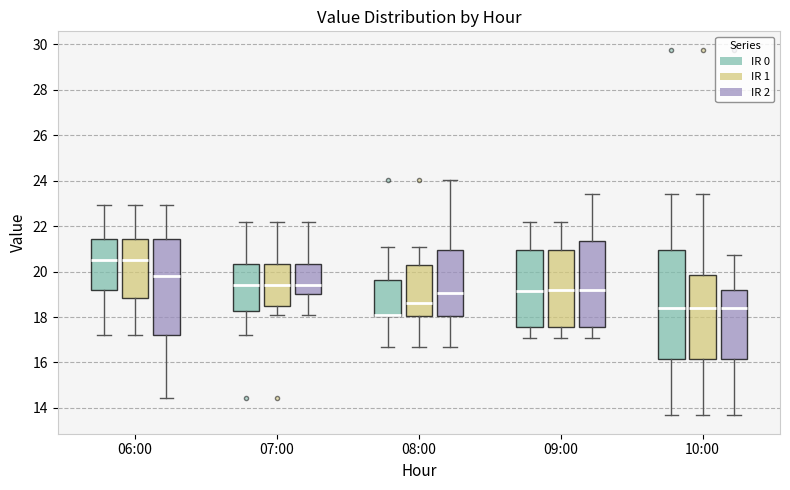

Reading left to right, read every box against the y-axis: the position of its median line, the range the box covers, and the ends of its whiskers. The values are not printed on the chart, so give them approximately, as read against the axis.

06:00 (IR 0): median 20.6, box 19.2 to 21.4, whiskers 17.2 to 23.0
06:00 (IR 1): median 20.6, box 18.8 to 21.4, whiskers 17.2 to 23.0
06:00 (IR 2): median 19.8, box 17.2 to 21.4, whiskers 14.4 to 23.0
07:00 (IR 0): median 19.4, box 18.2 to 20.4, whiskers 17.2 to 22.2
07:00 (IR 1): median 19.4, box 18.4 to 20.4, whiskers 18.2 to 22.2
07:00 (IR 2): median 19.4, box 19.0 to 20.4, whiskers 18.2 to 22.2
08:00 (IR 0): median 18.0 (drawn on the box's lower edge), box 18.0 to 19.6, whiskers 16.8 to 21.2
08:00 (IR 1): median 18.6, box 18.0 to 20.2, whiskers 16.8 to 21.2
08:00 (IR 2): median 19.0, box 18.0 to 21.0, whiskers 16.8 to 24.0
09:00 (IR 0): median 19.2, box 17.6 to 21.0, whiskers 17.0 to 22.2
09:00 (IR 1): median 19.2, box 17.6 to 21.0, whiskers 17.0 to 22.2
09:00 (IR 2): median 19.2, box 17.6 to 21.4, whiskers 17.0 to 23.4
10:00 (IR 0): median 18.4, box 16.2 to 21.0, whiskers 13.6 to 23.4
10:00 (IR 1): median 18.4, box 16.2 to 19.8, whiskers 13.6 to 23.4
10:00 (IR 2): median 18.4, box 16.2 to 19.2, whiskers 13.6 to 20.8